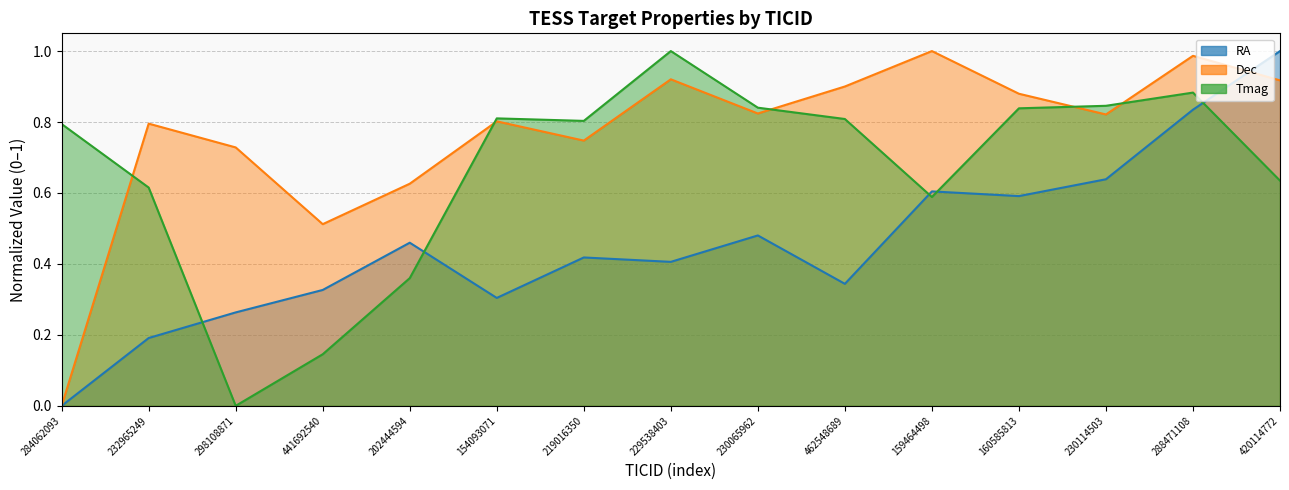

List the series in order of their peak value, highest first.

RA, Dec, Tmag